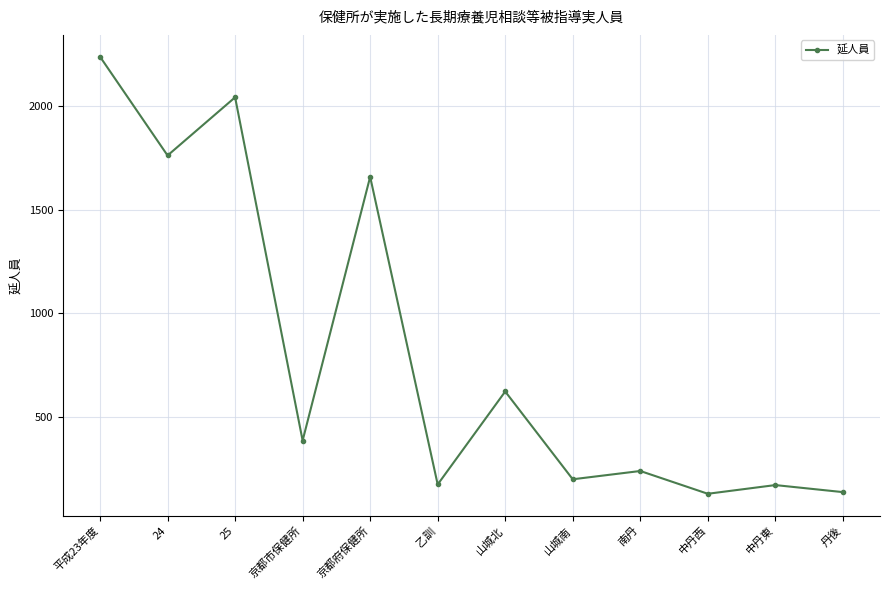

The value at 乙訓 is 295. True or false?

False